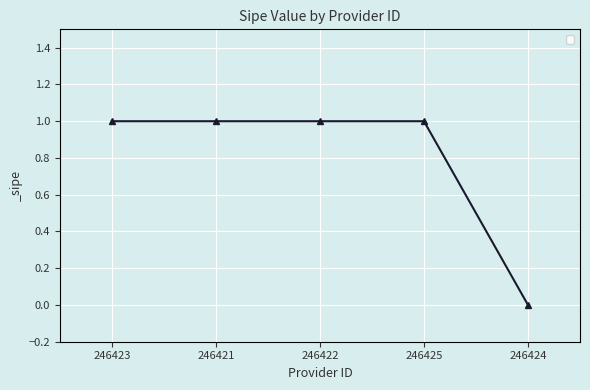

Reading left to right, list all the values displayed in this chart.

246423=1	246421=1	246422=1	246425=1	246424=0